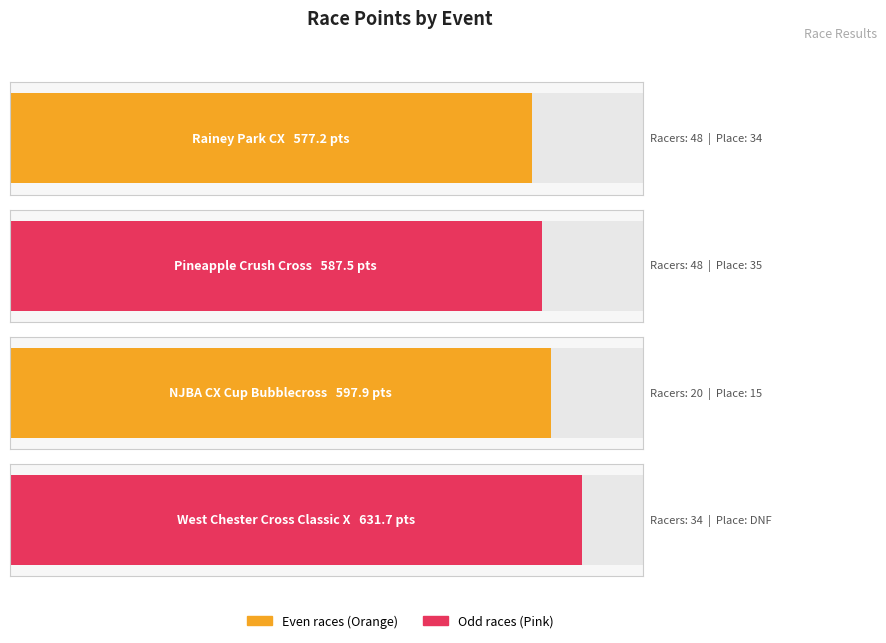

Rank the categories by value from highest to lowest.

West Chester Cross Classic X, NJBA CX Cup Bubblecross, Pineapple Crush Cross, Rainey Park CX